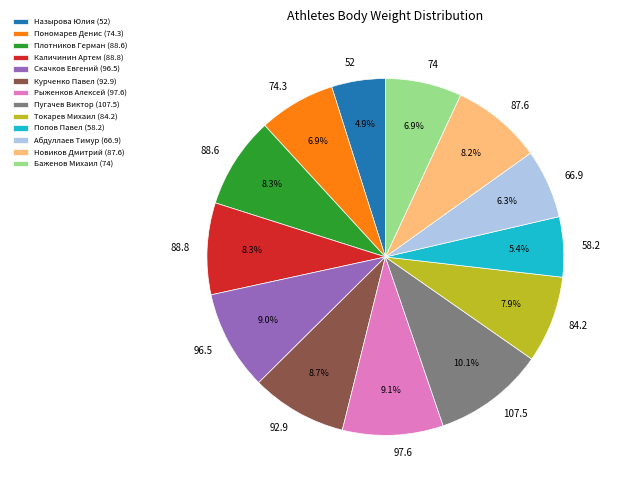

To the nearest percent, what percentage of the pie is Курченко Павел (92.9)?

9%